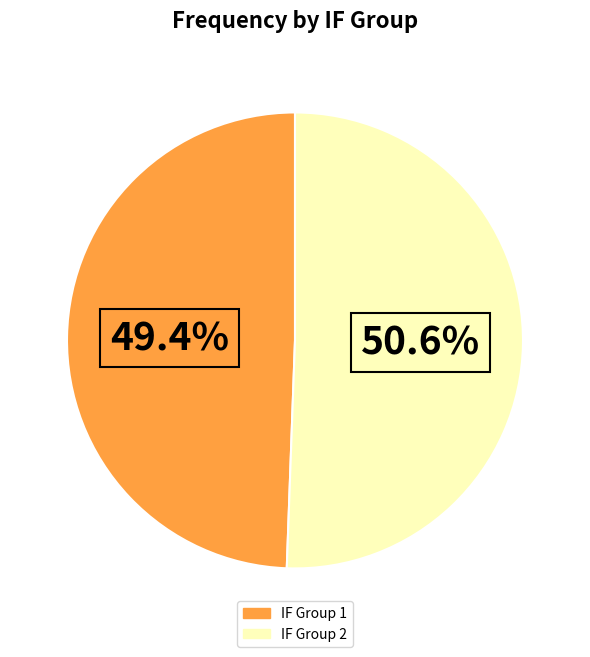

Does any single category account for the majority?

Yes